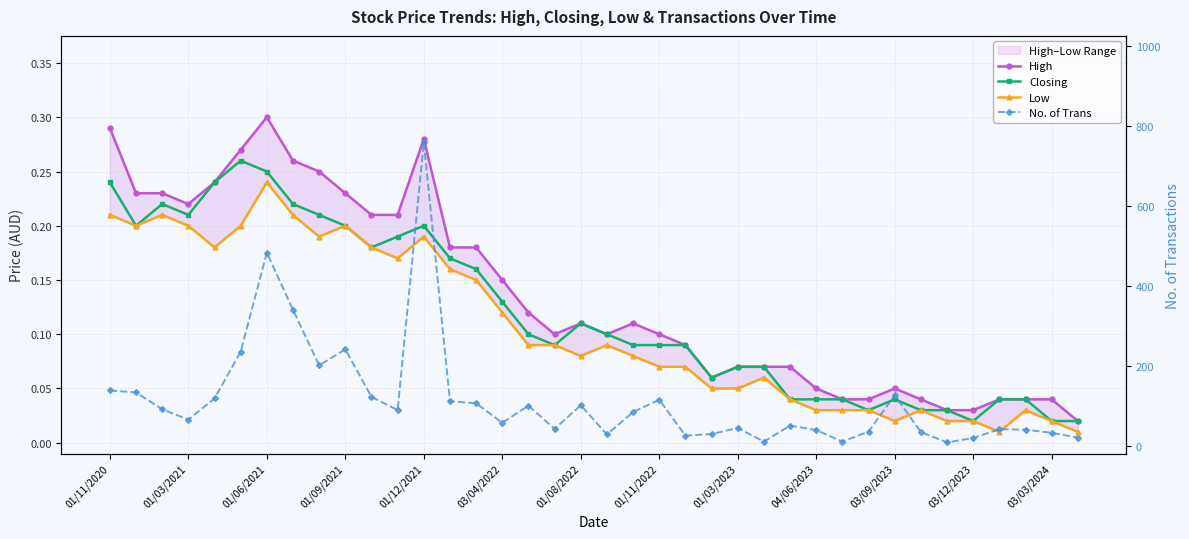

Is the value of Closing at 01/08/2022 greater than the value of No. of Trans at 01/11/2022?

No